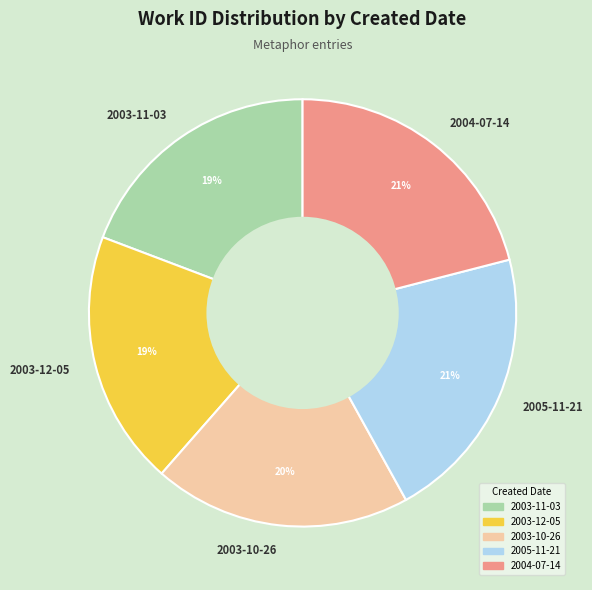

The 2003-11-03 slice represents 19% of the pie. True or false?

True